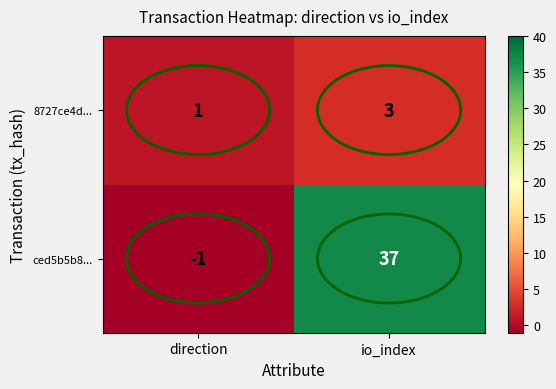

Count the number of data series in this chart.

2